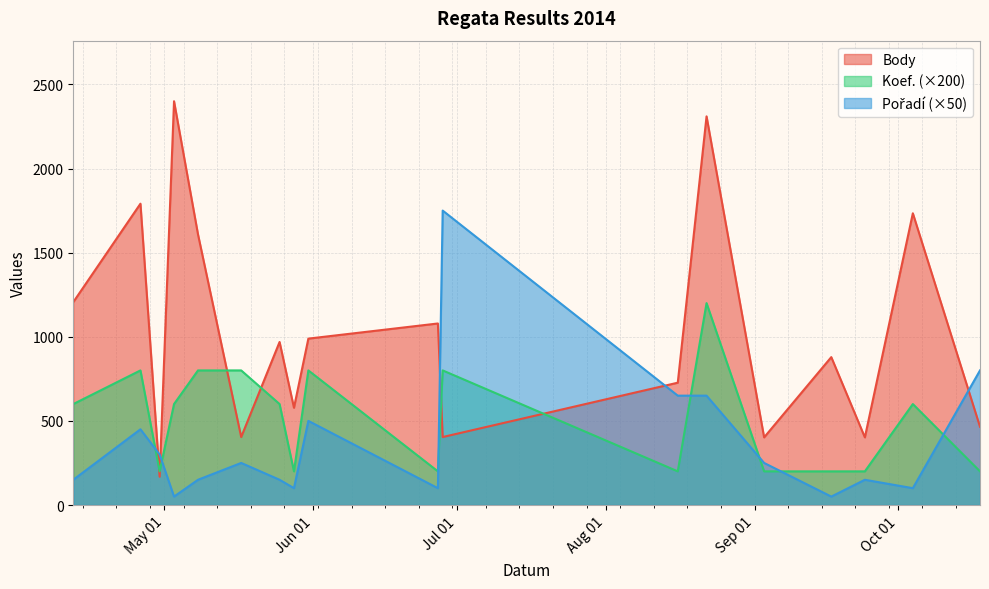

At which category is the sum across all series the highest?

2014-08-22